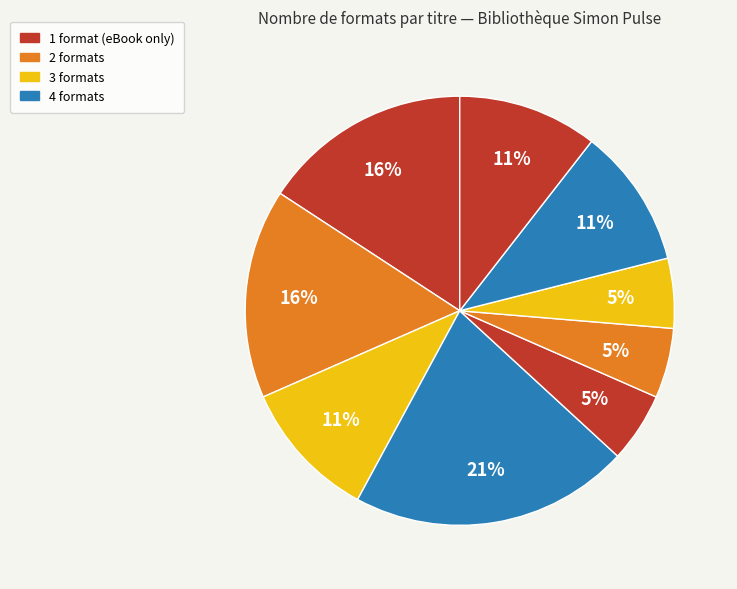

How many segments does this pie chart have?

9